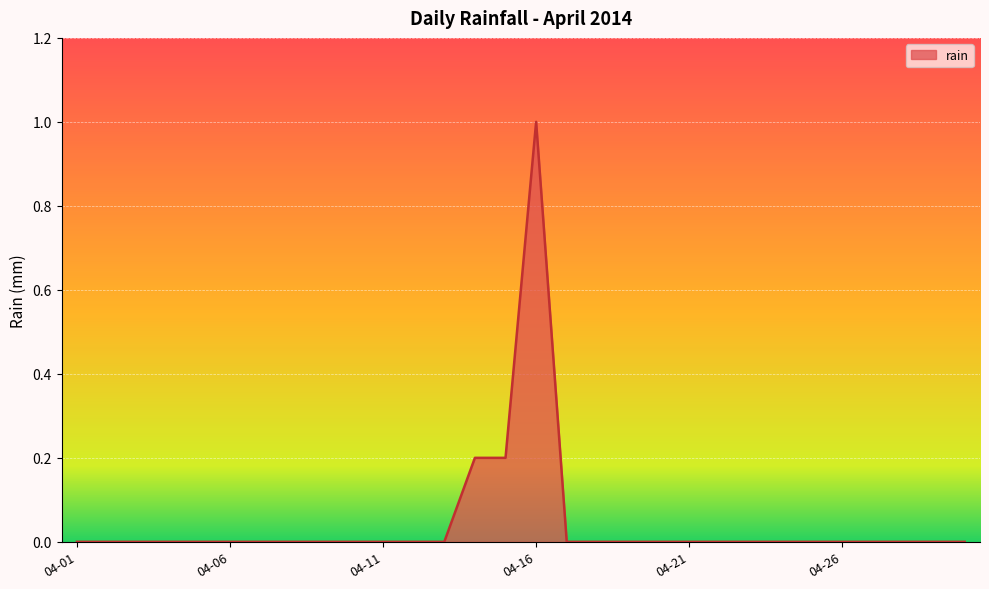

What is the difference between the maximum and minimum values?

1.0